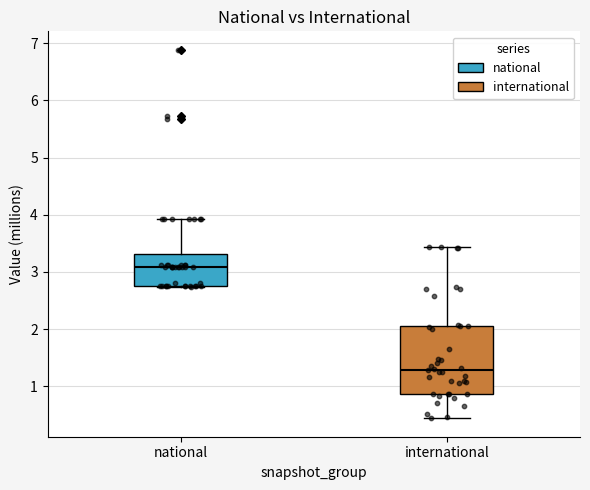

Reading left to right, read every box against the y-axis: the position of its median line, the range the box covers, and the ends of its whiskers. The values are not printed on the chart, so give them approximately, as read against the axis.

national: median 3.1, box 2.8 to 3.3, whiskers 2.7 to 3.9
international: median 1.3, box 0.9 to 2.1, whiskers 0.4 to 3.4